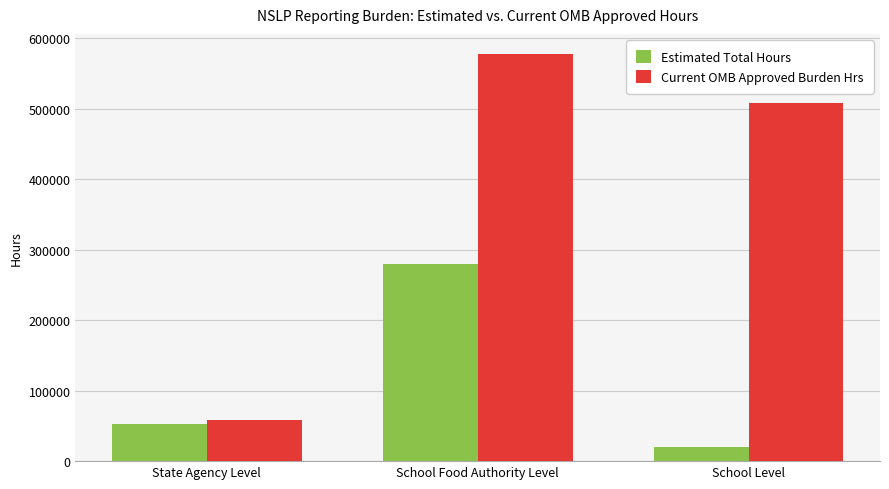

Reading left to right, what are all the values shown in this chart?

Estimated Total Hours: 53127.2	280306.7	20266.4
Current OMB Approved Burden Hrs: 58568.0	577262.0	508735.0